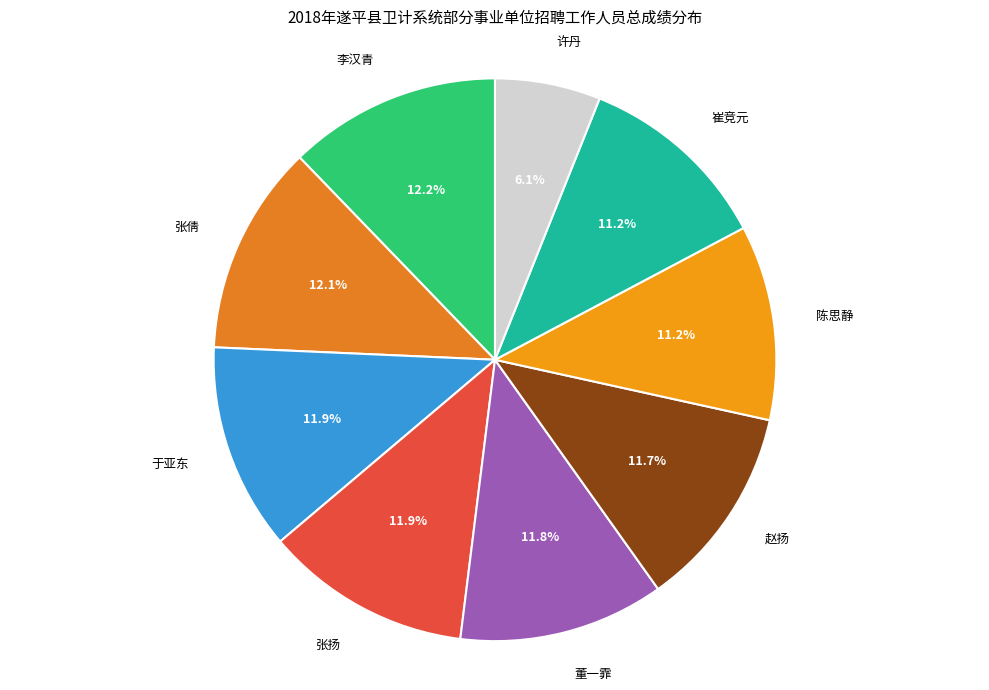

What percentage is the 许丹 slice, to the nearest percent?

6%